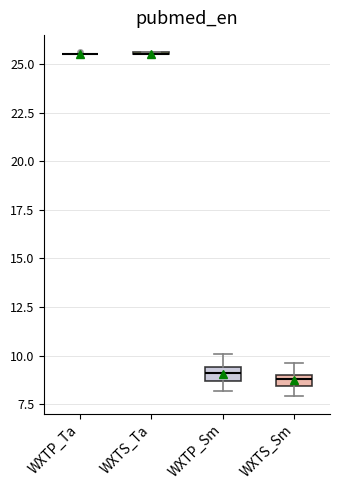

Where does the median line of the box for WXTP_Sm sit on the y-axis? The values are not printed on the chart, so give them approximately, as read against the axis.

9.0